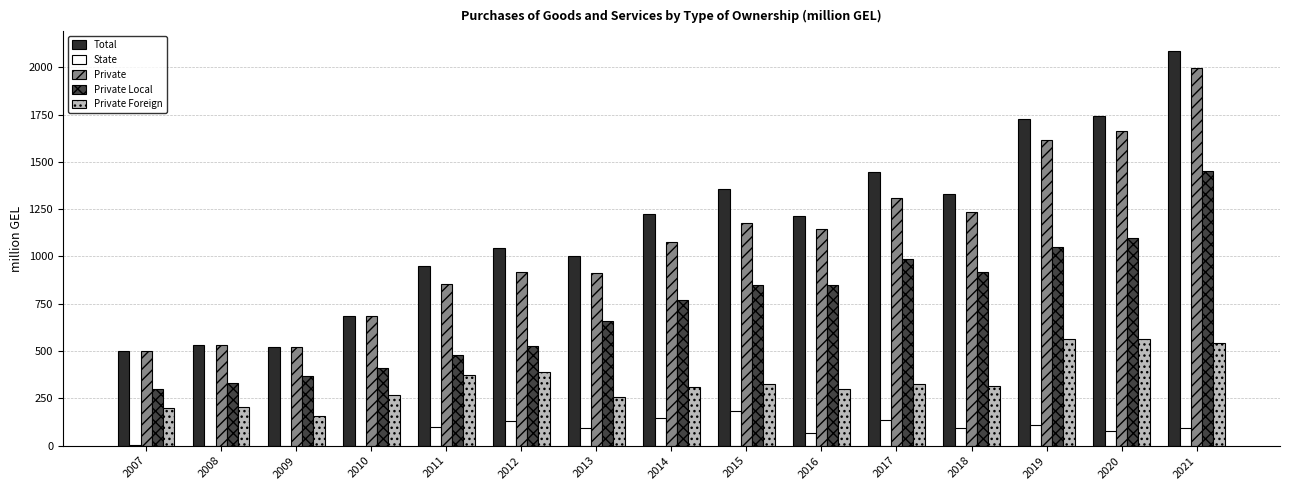

Which series changed the most between 2007 and 2011?

Total